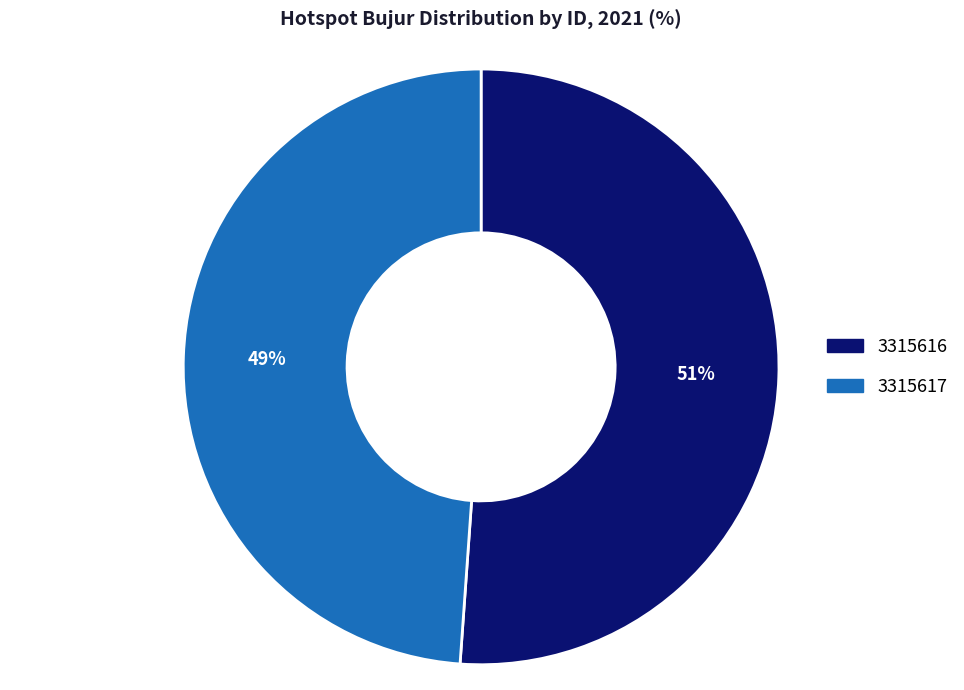

To the nearest percent, what percentage of the pie is 3315616?

51%